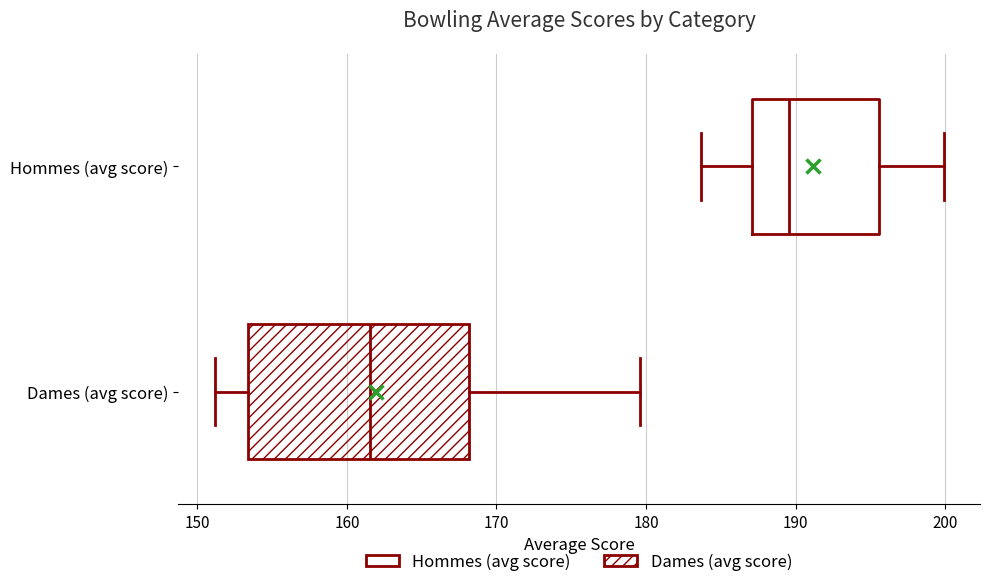

Reading bottom to top, read every box against the x-axis: the position of its median line, the range the box covers, and the ends of its whiskers. The values are not printed on the chart, so give them approximately, as read against the axis.

Dames (avg score): median 162, box 153 to 168, whiskers 151 to 180
Hommes (avg score): median 190, box 187 to 196, whiskers 184 to 200